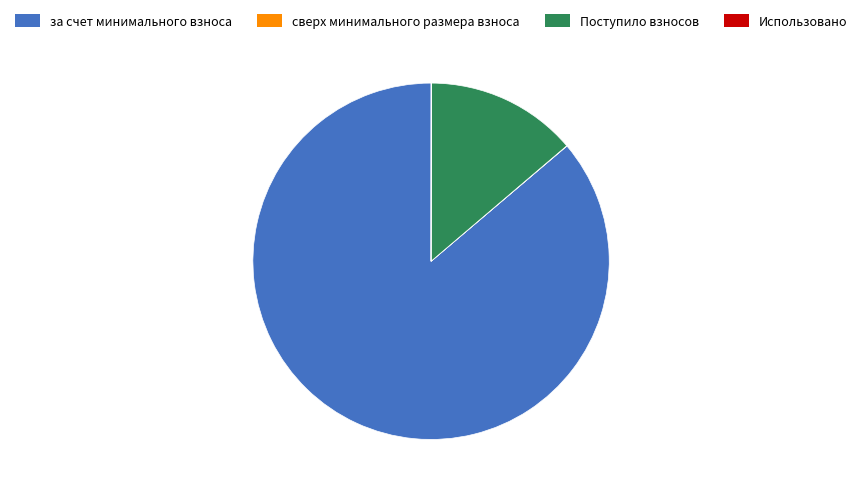

Which category has the biggest portion of the pie?

за счет минимального взноса